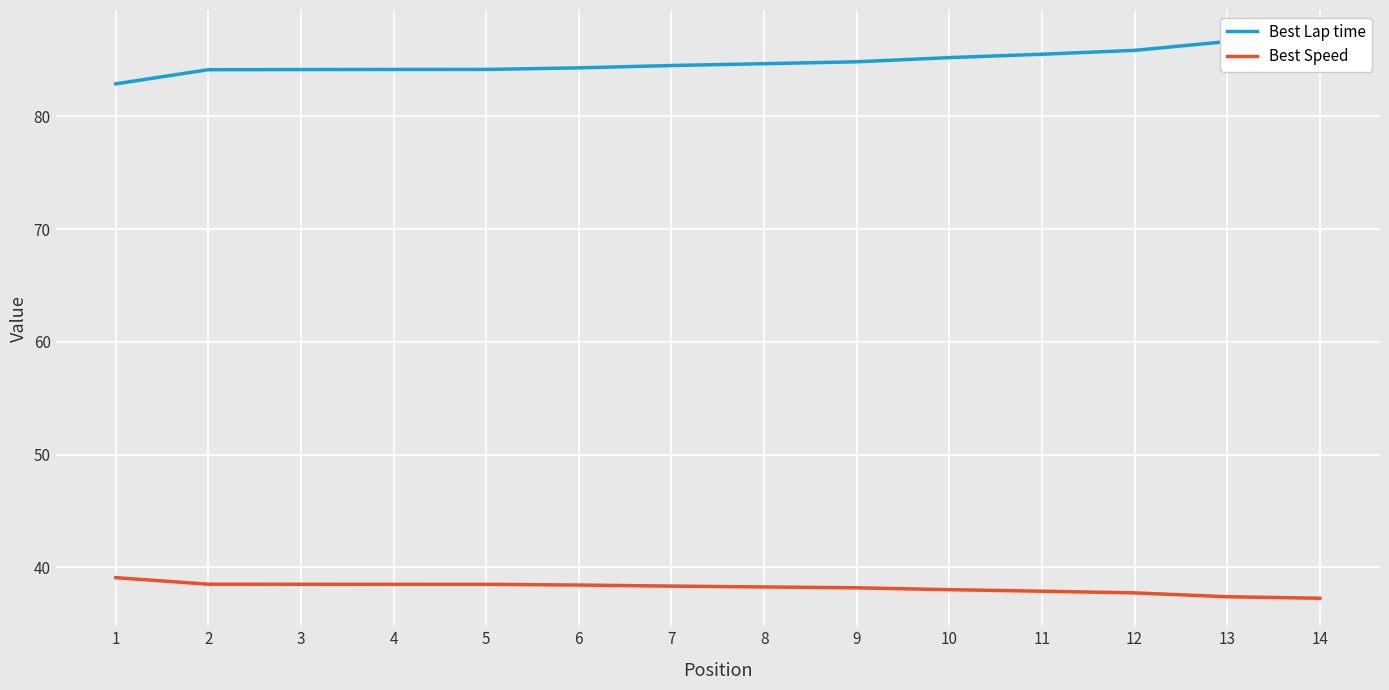

Which series has the largest total across all categories?

Best Lap time